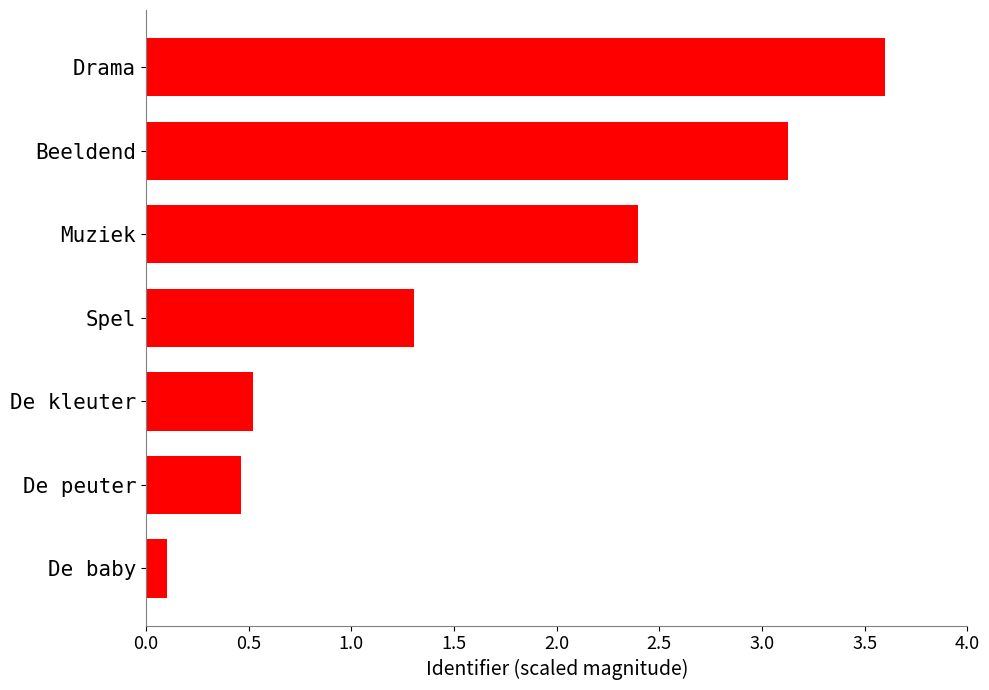

Where is the data nearest to the value 1?

Spel